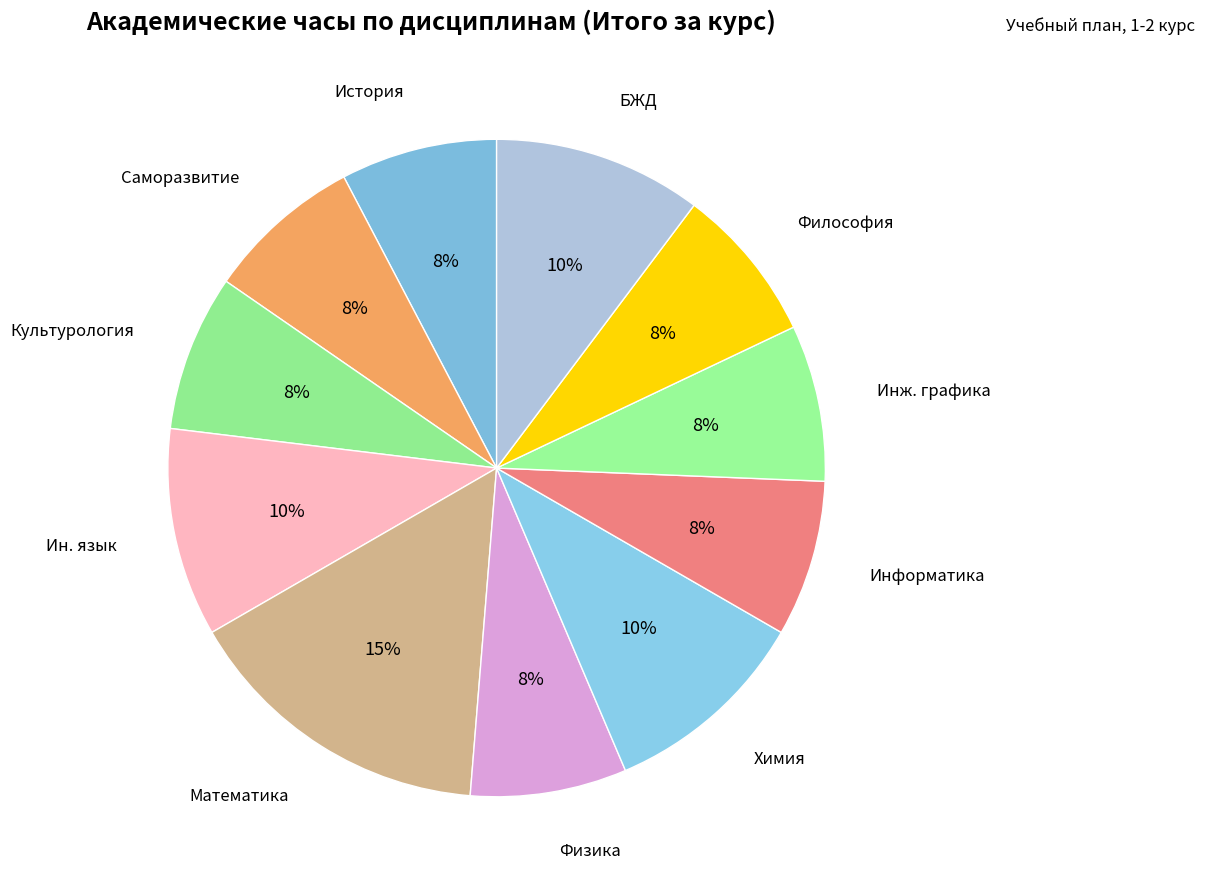

Count the number of slices in the pie.

11